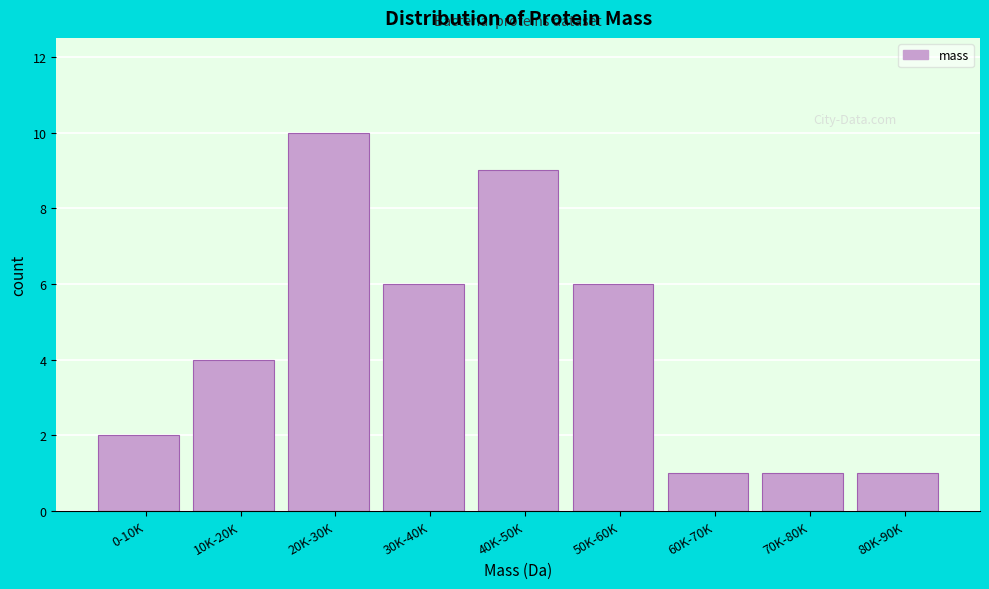

Reading left to right, extract all data points from this chart.

2	4	10	6	9	6	1	1	1